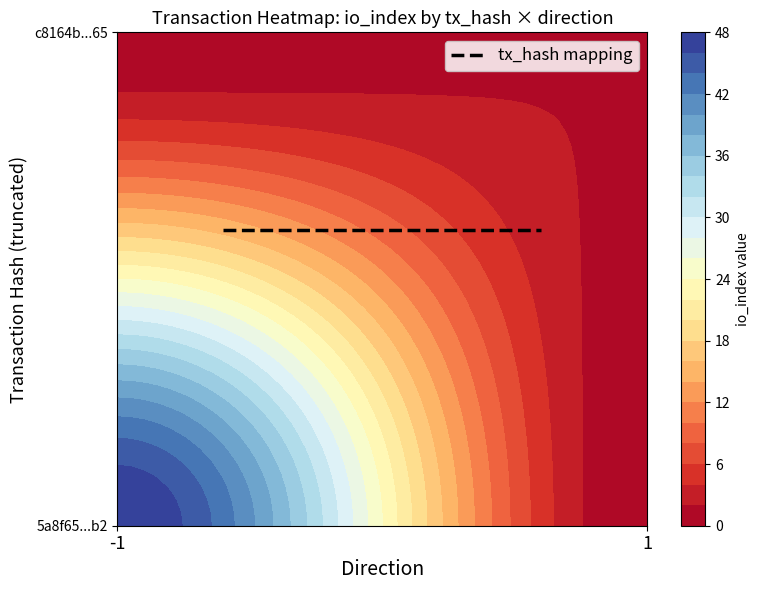

Reading right to left, what are all the values shown in this chart?

5a8f6534646c2544dc4c7154223e3f0b63335b2: io_index=48	direction=-1
c8164b1b554f5103750b16552b10b9e28190365: io_index=2	direction=1